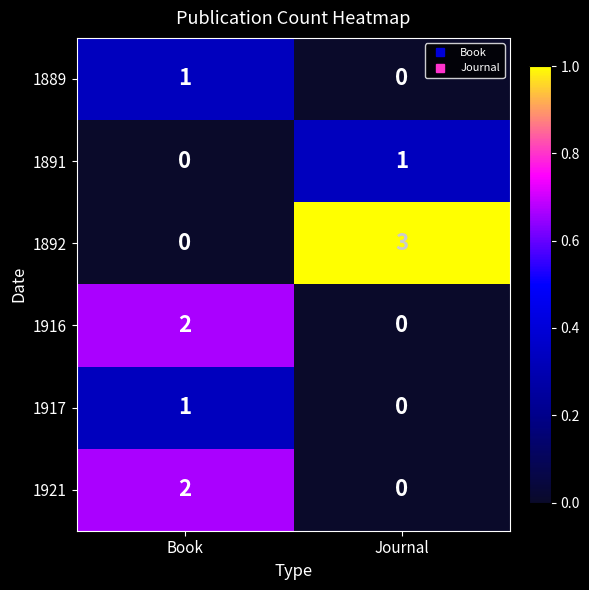

Reading left to right, transcribe all the data shown in this chart.

1889: 1	0
1891: 0	1
1892: 0	3
1916: 2	0
1917: 1	0
1921: 2	0